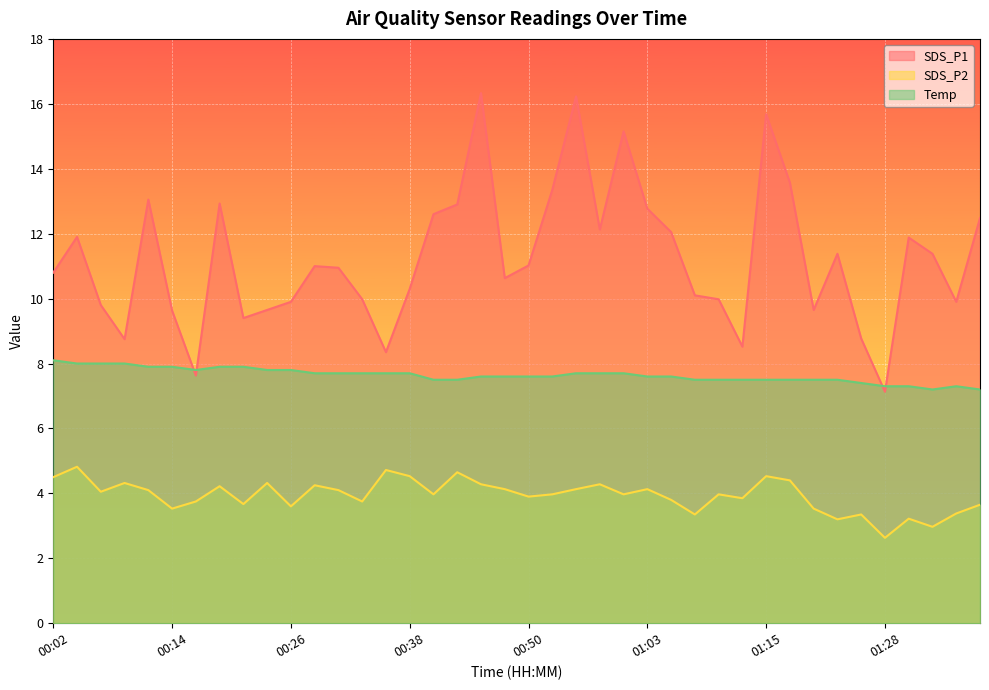

Between 01:13 and 01:23, which is larger?

01:23